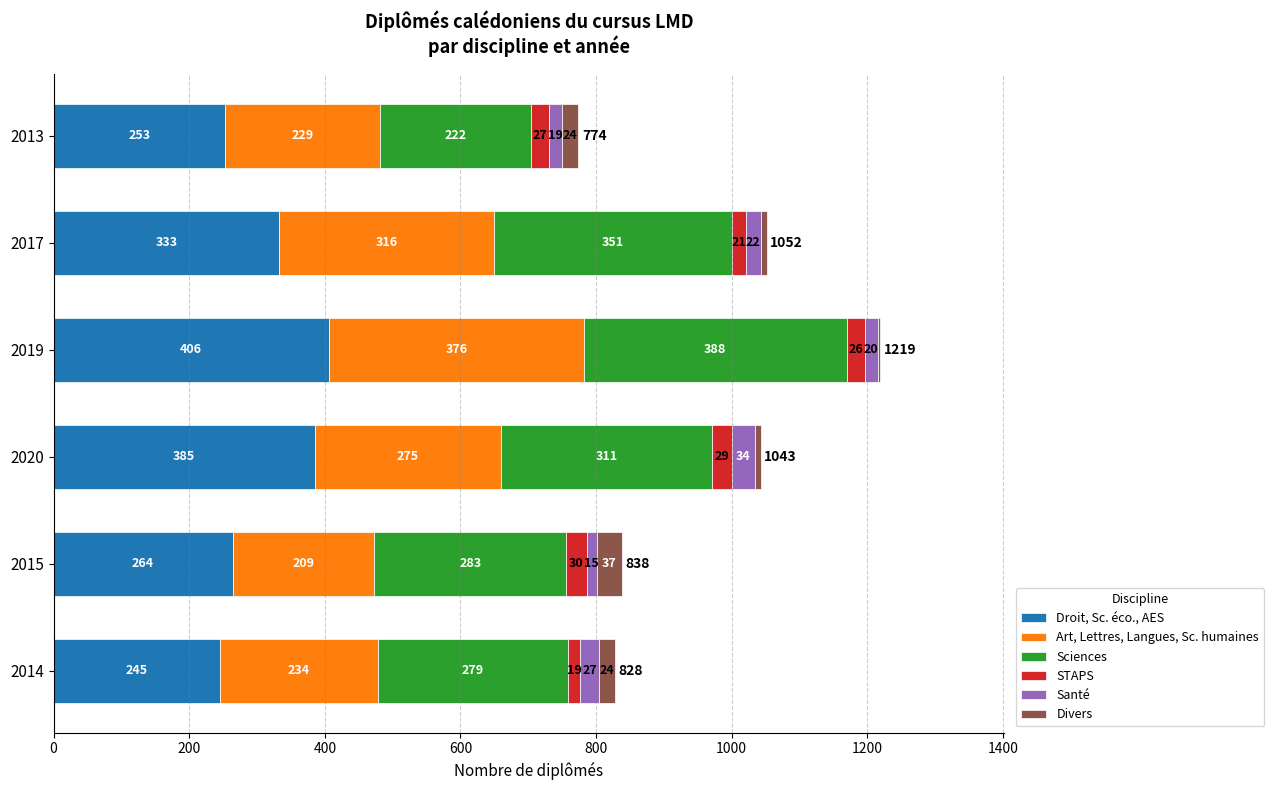

What value does the Droit, Sc. éco., AES series have at 2014?

245